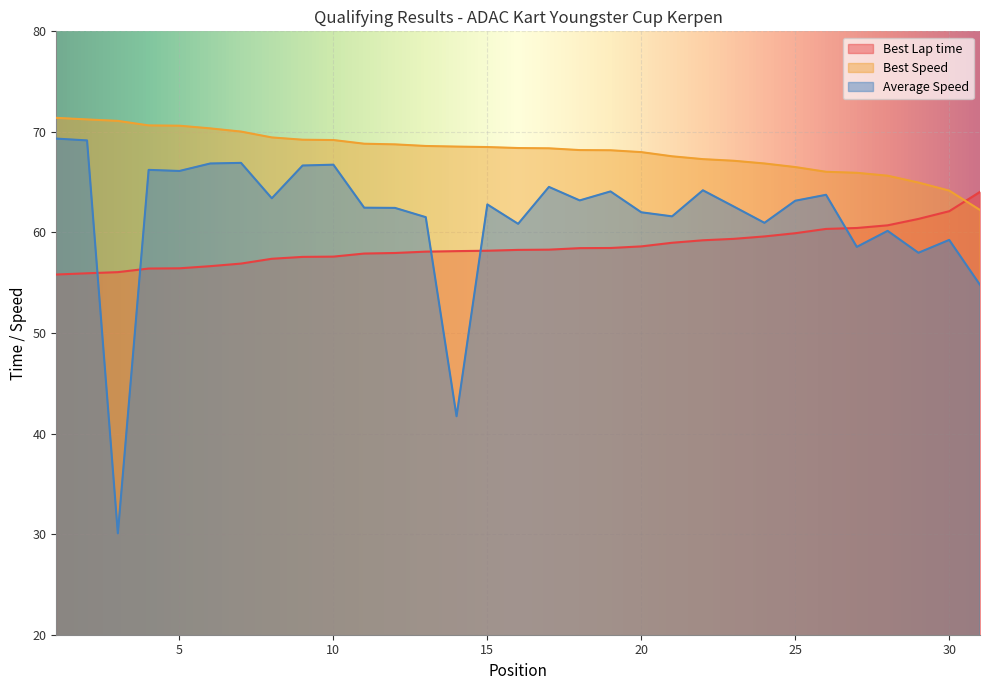

What is the difference between the maximum and second lowest values in the Best Speed series?

7.2